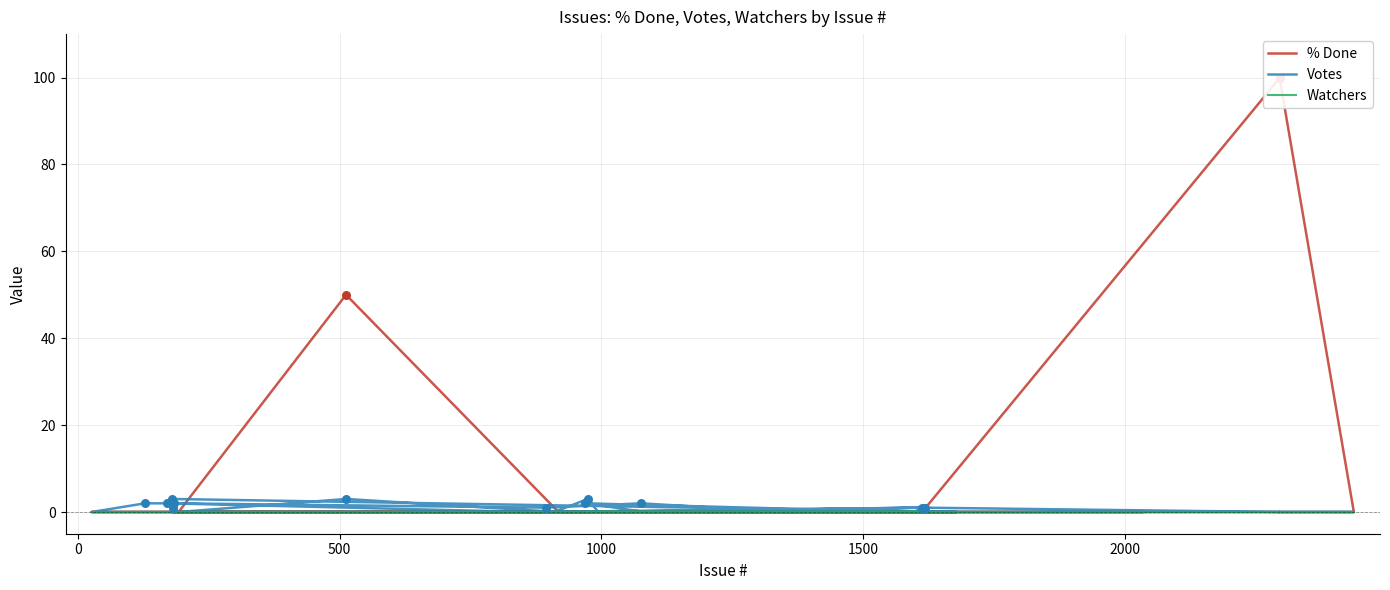

Which series contains the highest Y value?

% Done